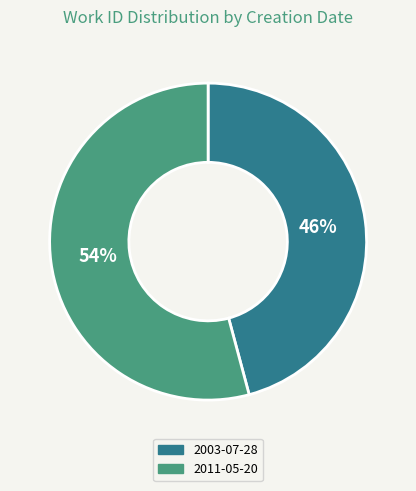

How many slices are in this pie chart?

2